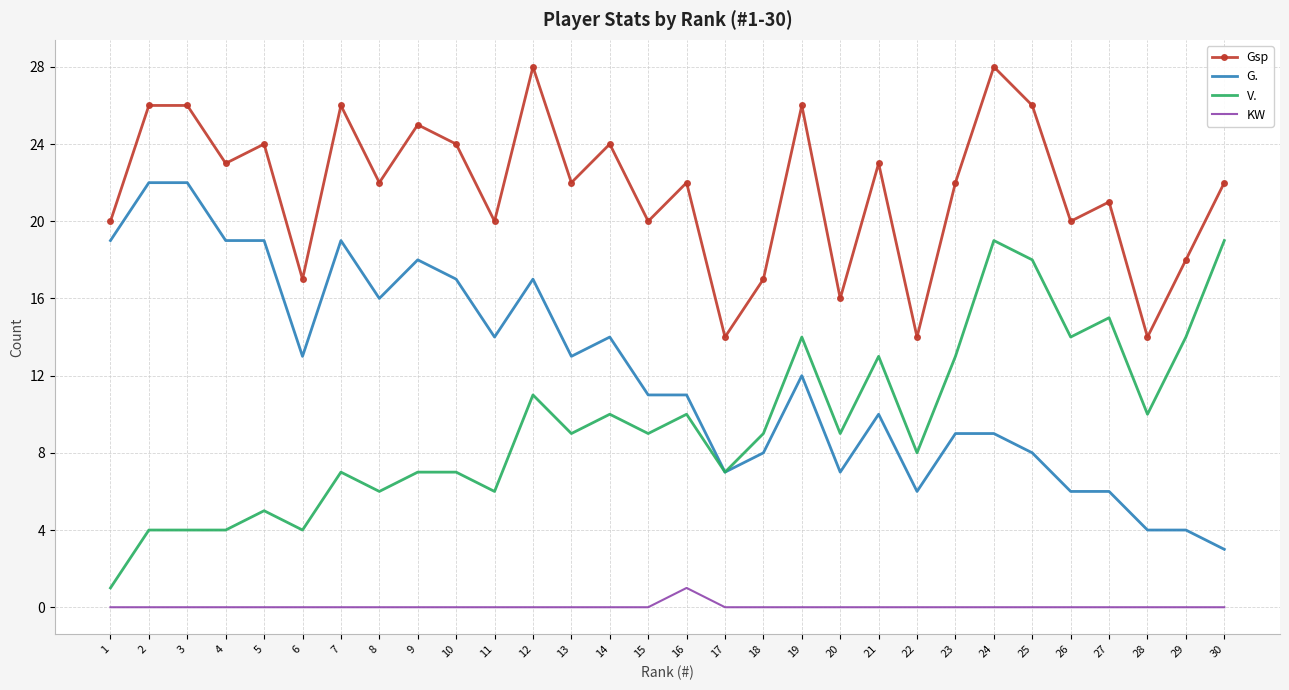

The G. series shows 1 at 30. True or false?

False